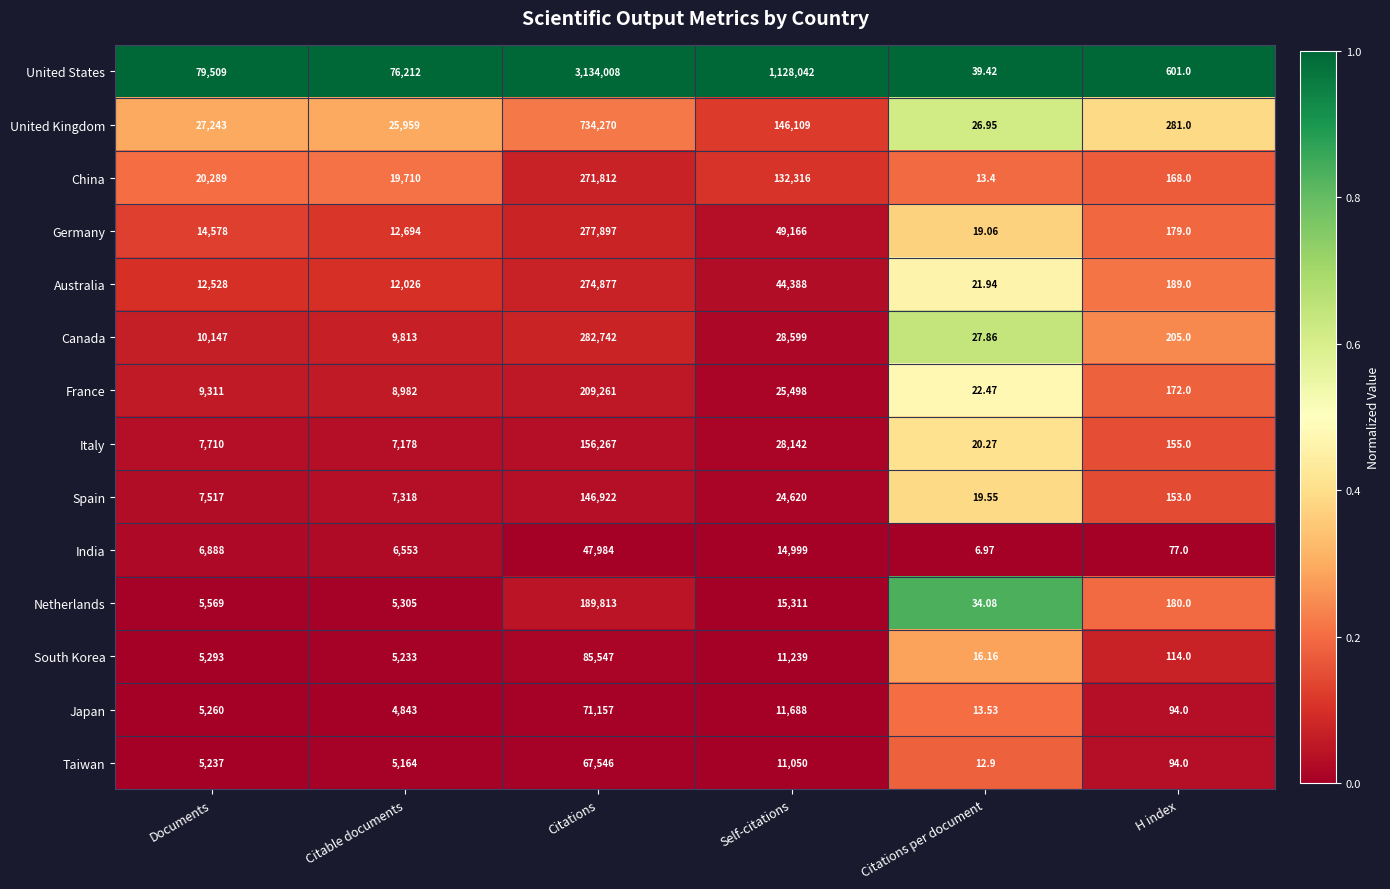

At which label is Italy closest to 78143?

Self-citations